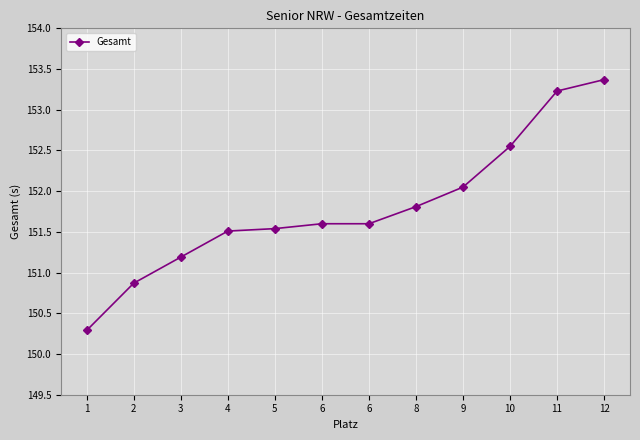

List the labels in order of value, largest first.

12, 11, 10, 9, 8, 6, 6, 5, 4, 3, 2, 1